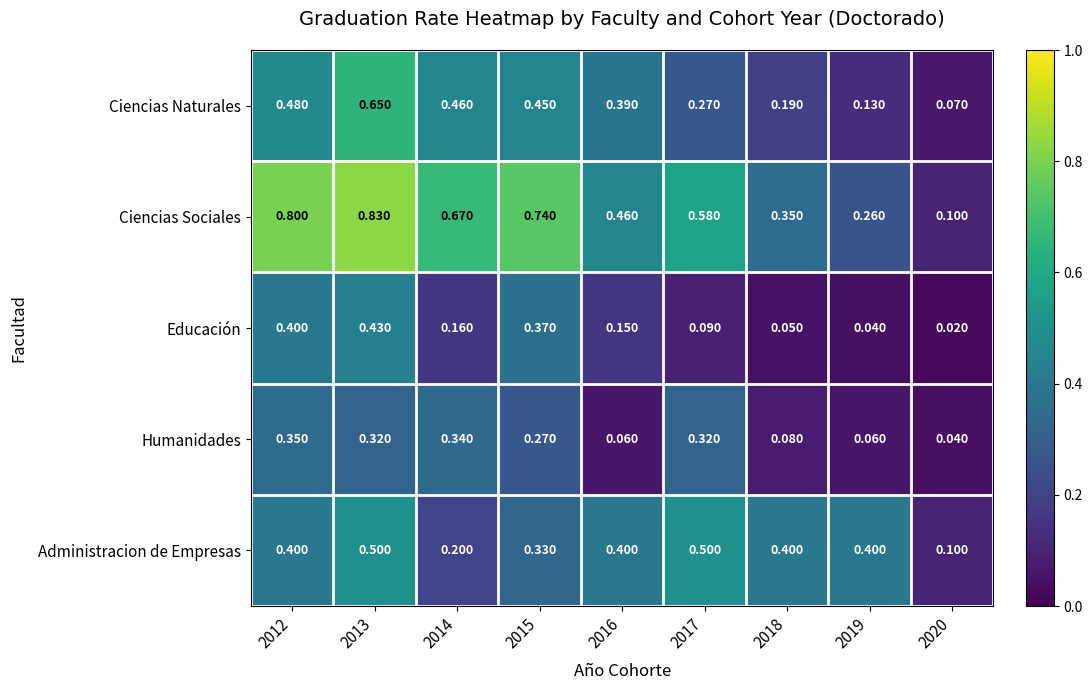

At how many categories does at least one series exceed 0?

9